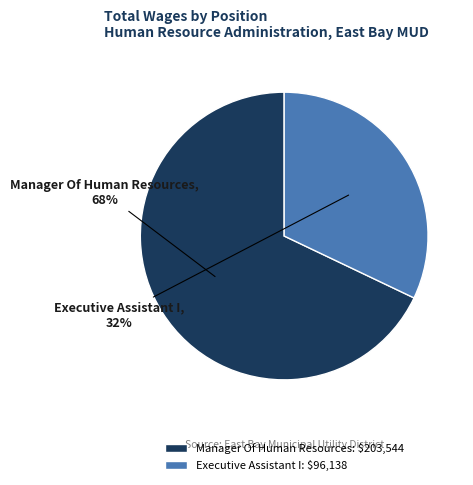

To the nearest percent, what is the difference between the Manager Of Human Resources and Executive Assistant I slice percentages?

36%